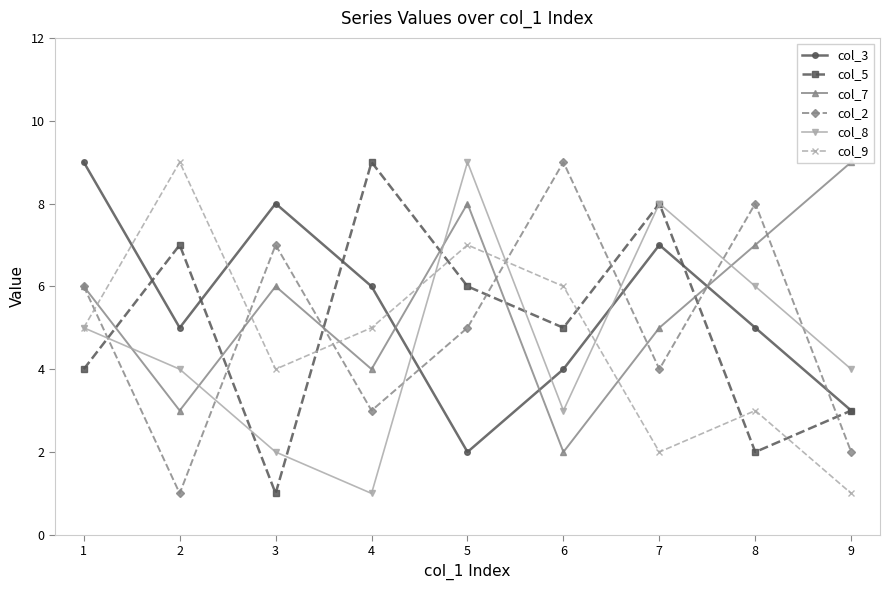

Where is the first local minimum for col_8?

4